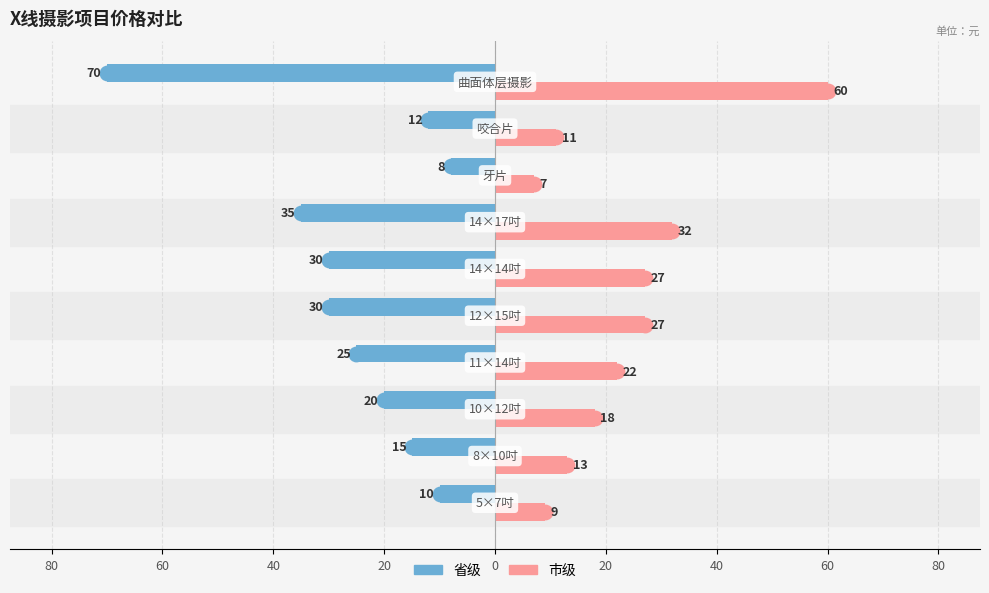

What are all the series names shown in the legend?

省级, 市级